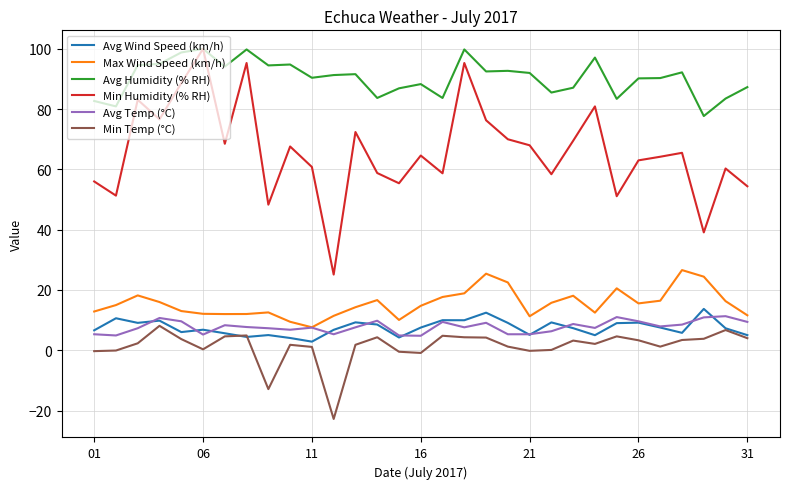

Which series has the largest range (max minus min)?

Min Humidity (% RH)